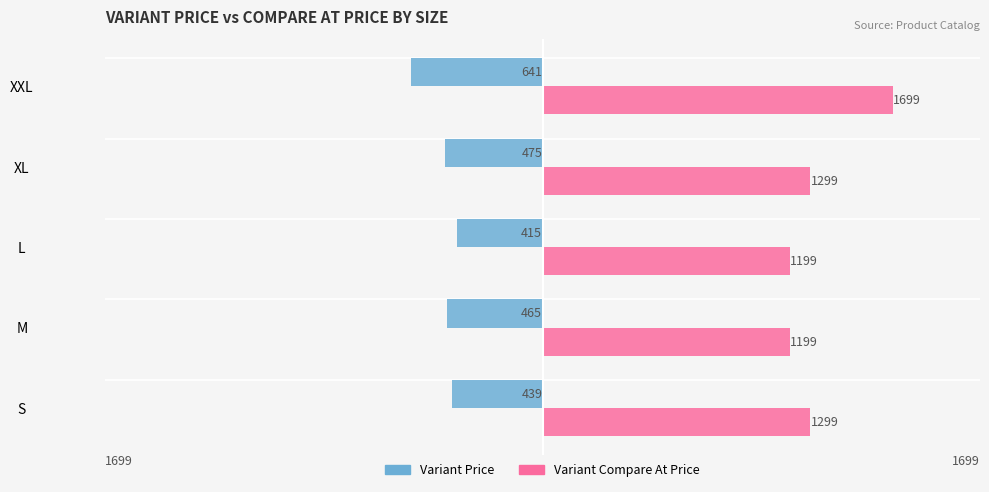

What is the spread (max minus min) of values at L?

1614